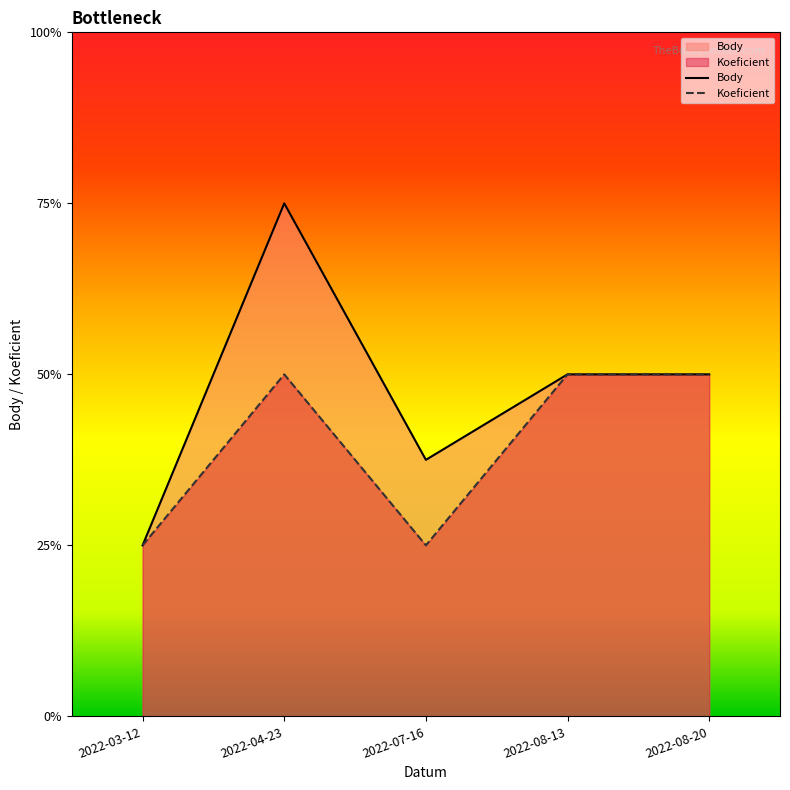

Between 2022-04-23 and 2022-07-16, which is larger?

2022-04-23